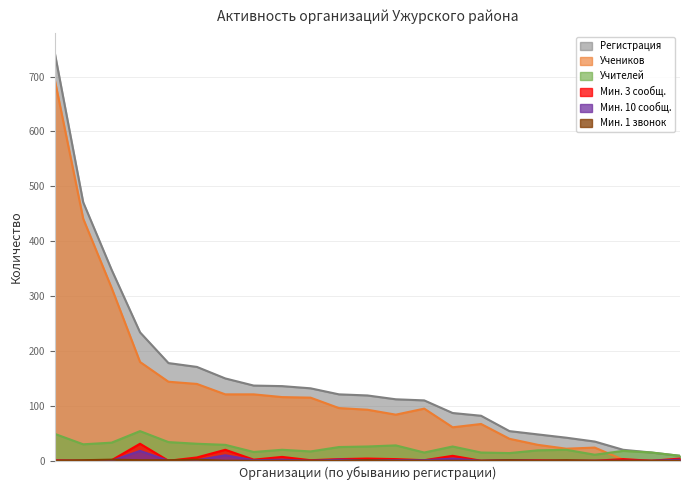

Which series ends up on top after the final intersection of Мин. 3 сообщ. and Мин. 1 звонок?

Мин. 3 сообщ.